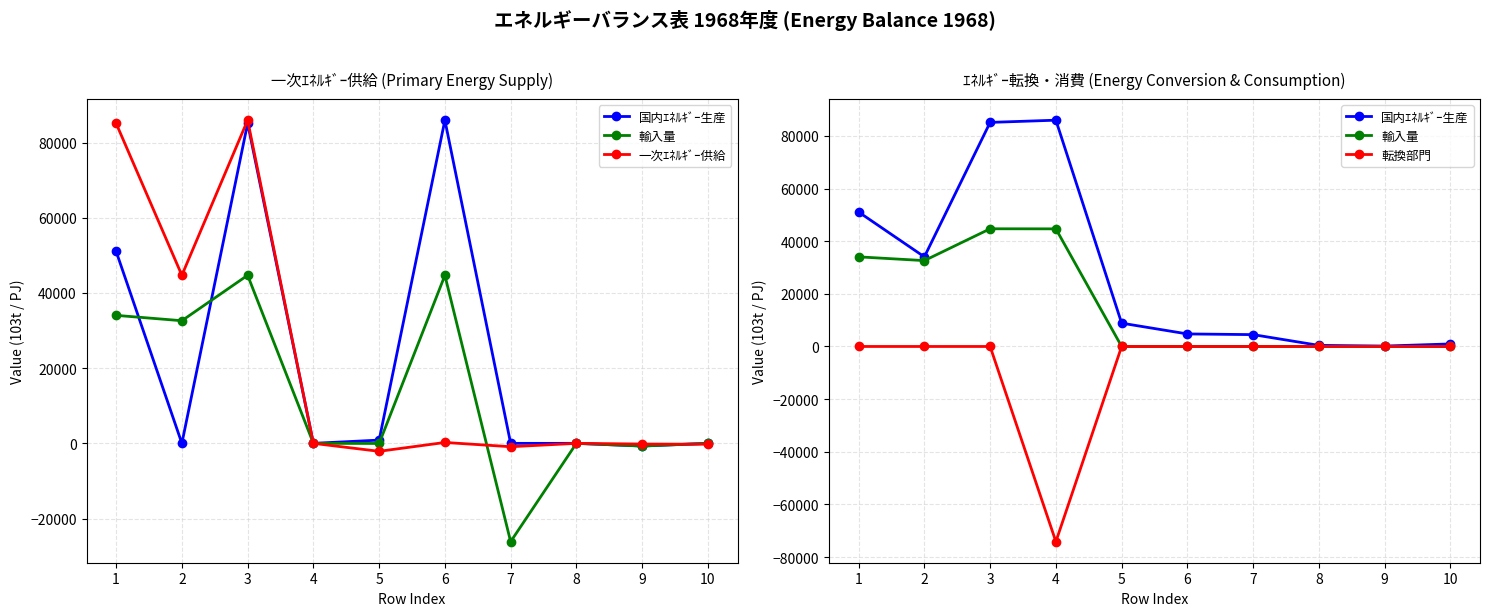

What are all the series names shown in the legend?

国内ｴﾈﾙｷﾞｰ生産, 輸入量, 一次ｴﾈﾙｷﾞｰ供給, 転換部門